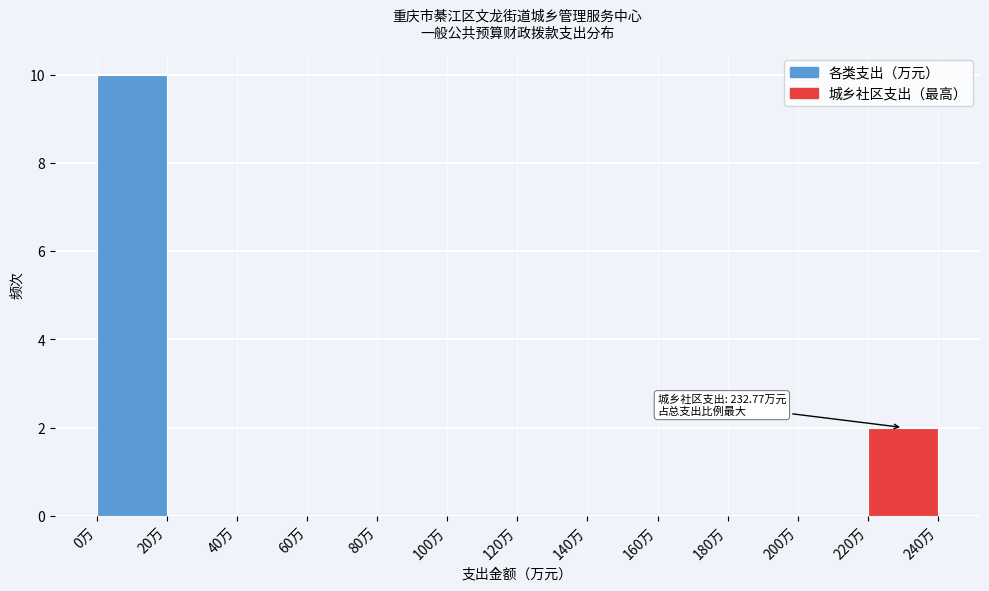

Which range on the x-axis has the tallest bar?

0 to 20